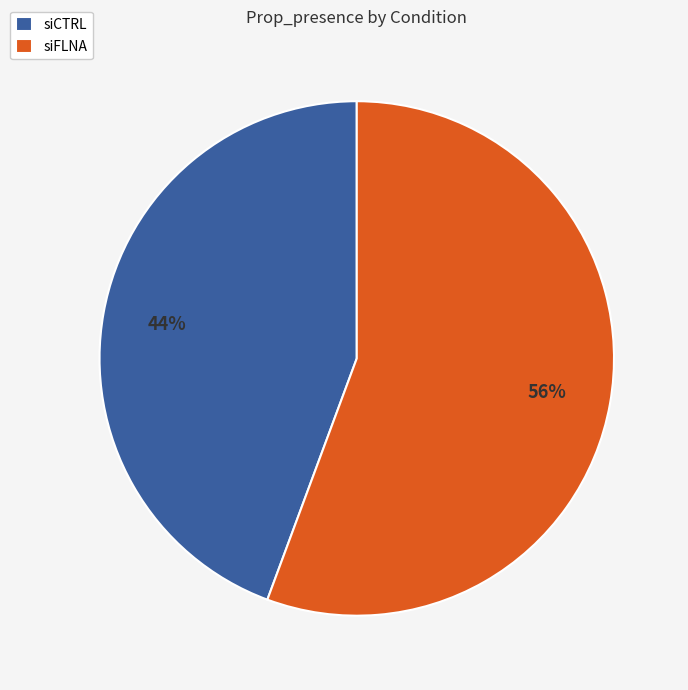

Is it true that siFLNA is 56% of the pie?

True